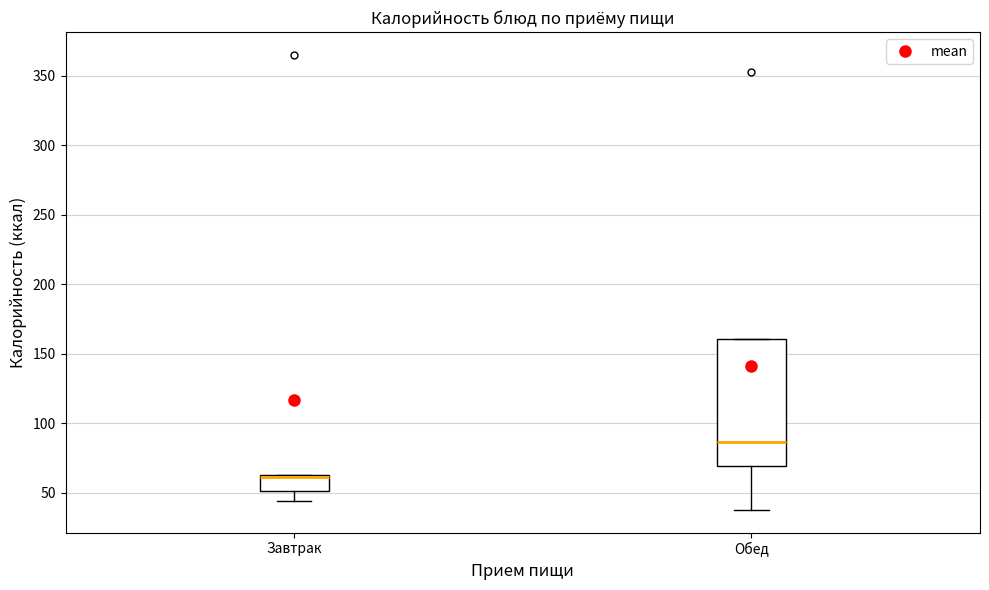

Which box is the tallest, from its lower edge to its upper edge?

Обед